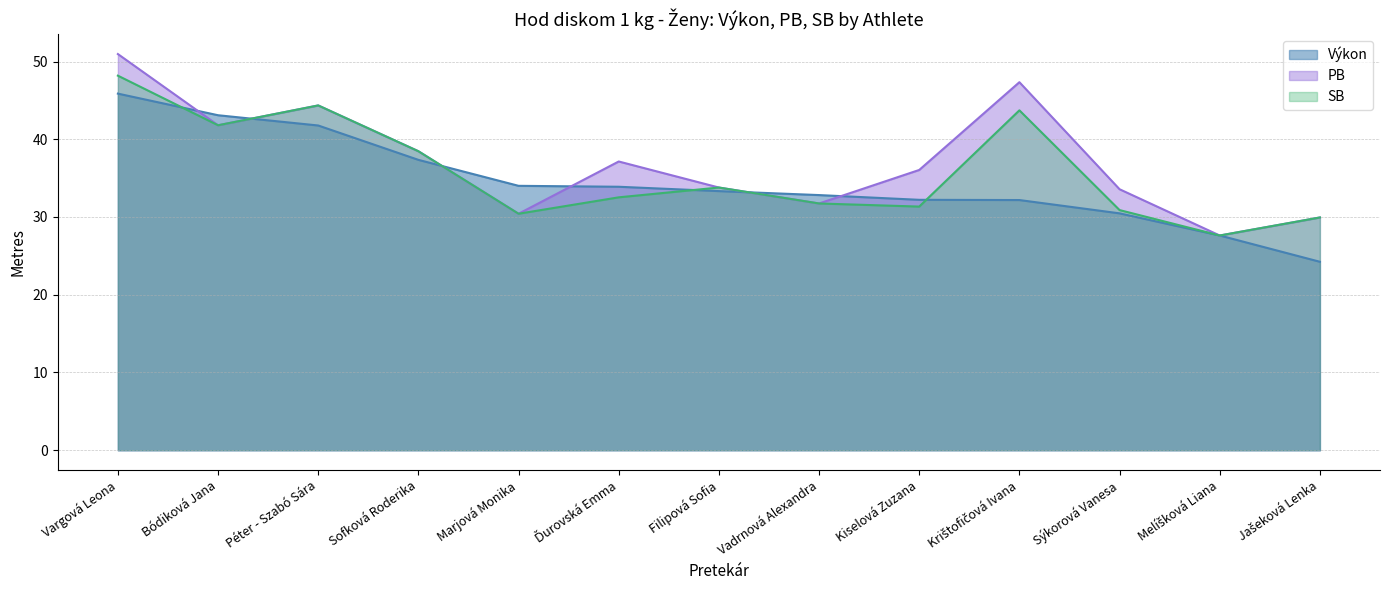

The Výkon series shows 69.0 at Péter - Szabó Sára. True or false?

False